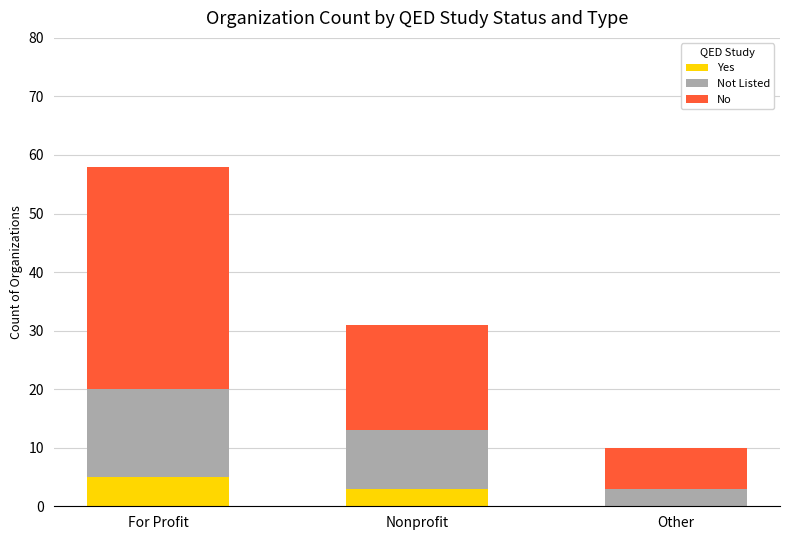

At which category is the sum across all series the highest?

For Profit